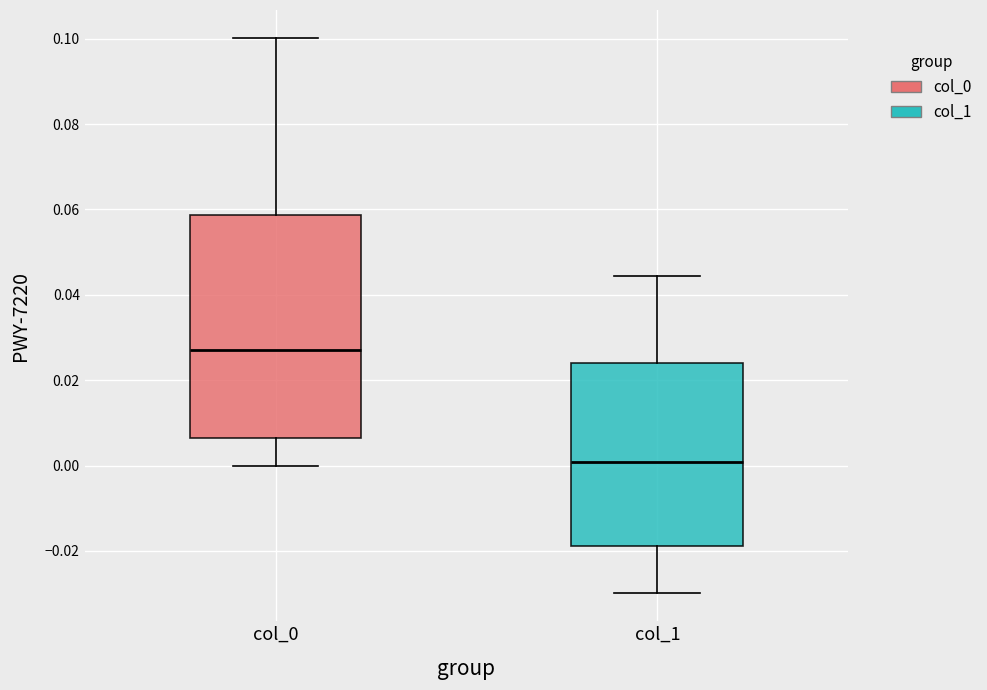

Reading left to right, transcribe this box plot: for each box, give where its median line is, the range the box spans, and where its two whiskers end, as read against the y-axis. The values are not printed on the chart, so give them approximately, as read against the axis.

col_0: median 0.026, box 0.006 to 0.058, whiskers 0.000 to 0.100
col_1: median 0.000, box -0.018 to 0.024, whiskers -0.030 to 0.044